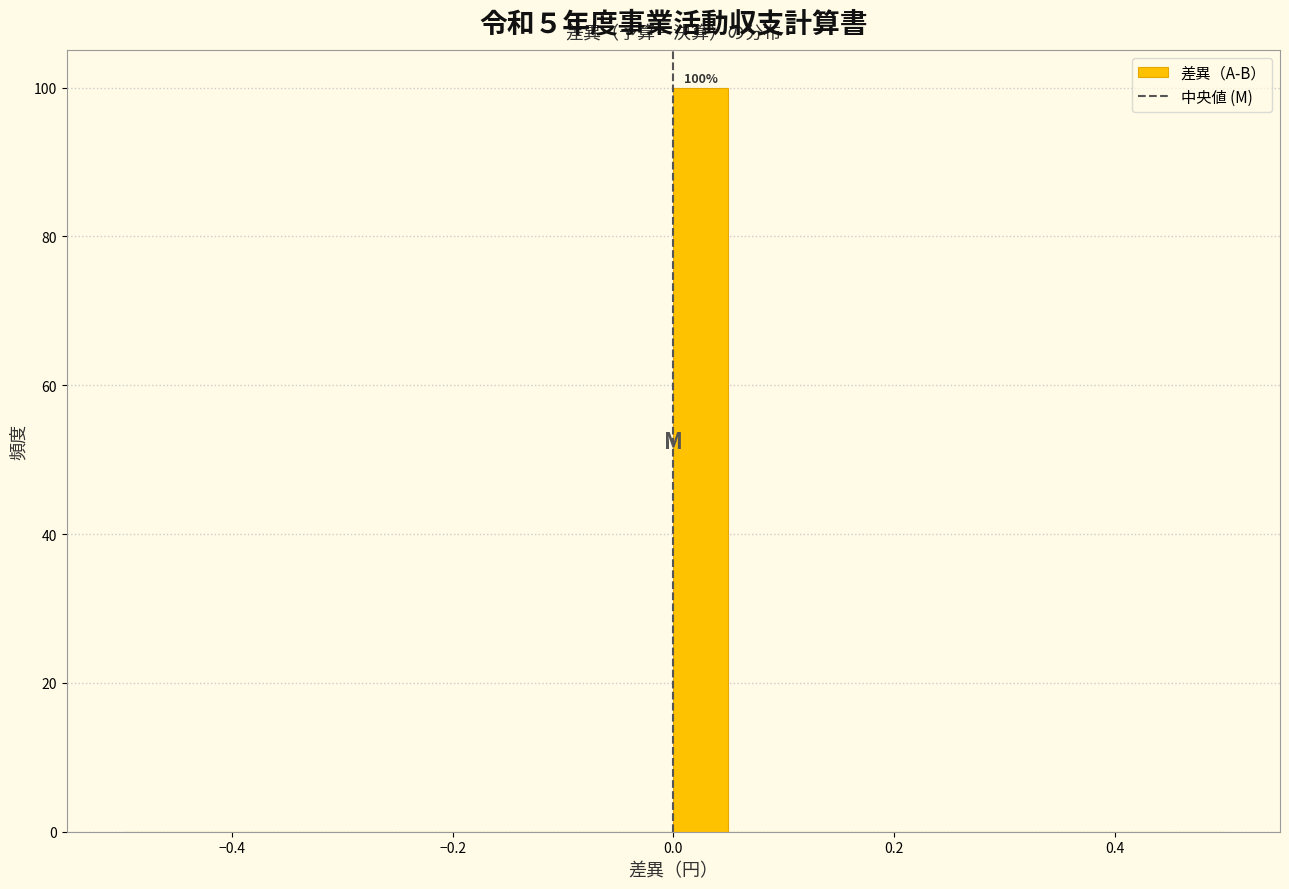

Read against the x-axis, roughly where is the centre of the tallest bar?

0.02